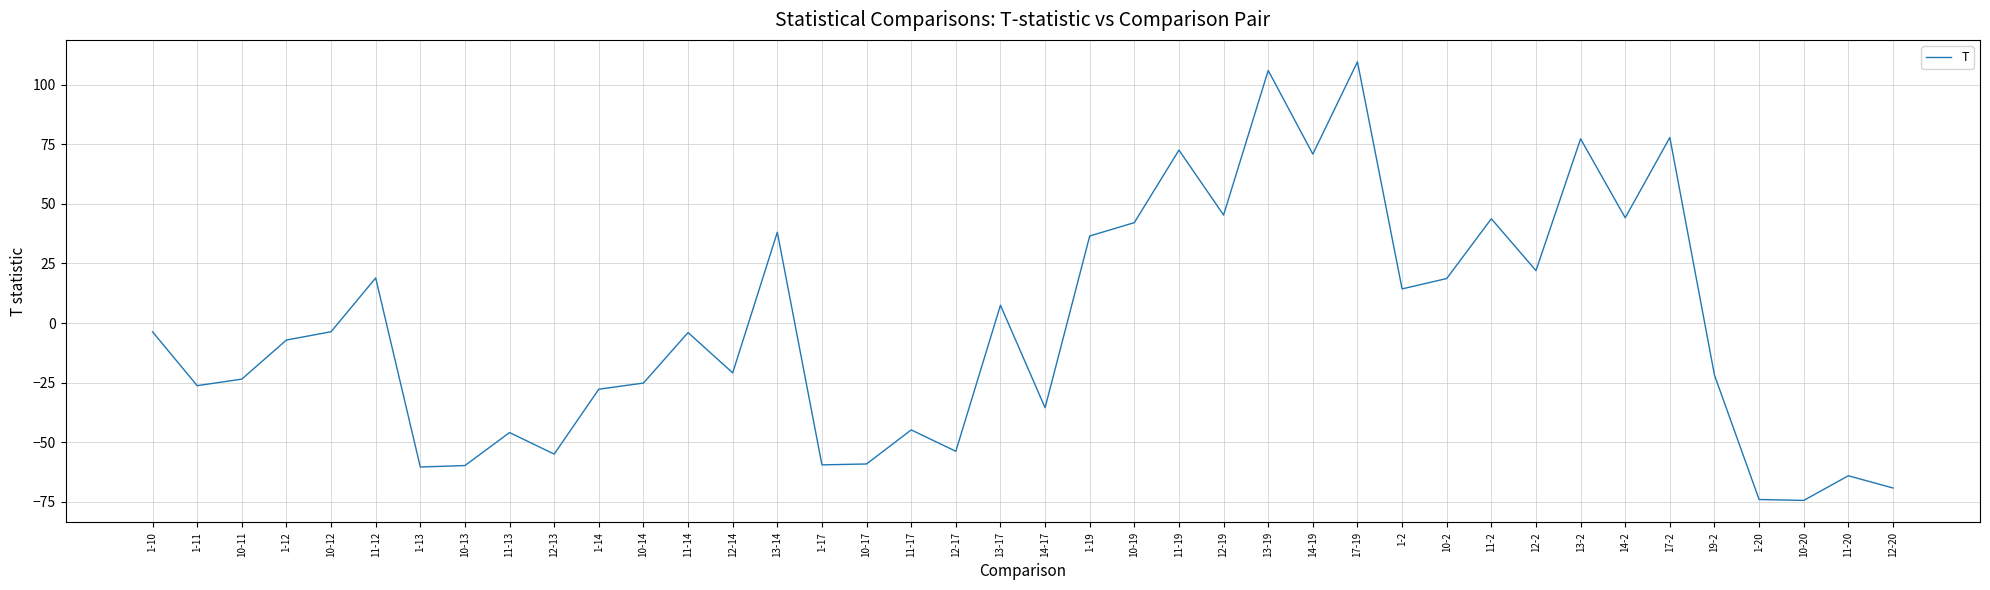

What is the difference between the values at 1-11 and 11-12?

45.2